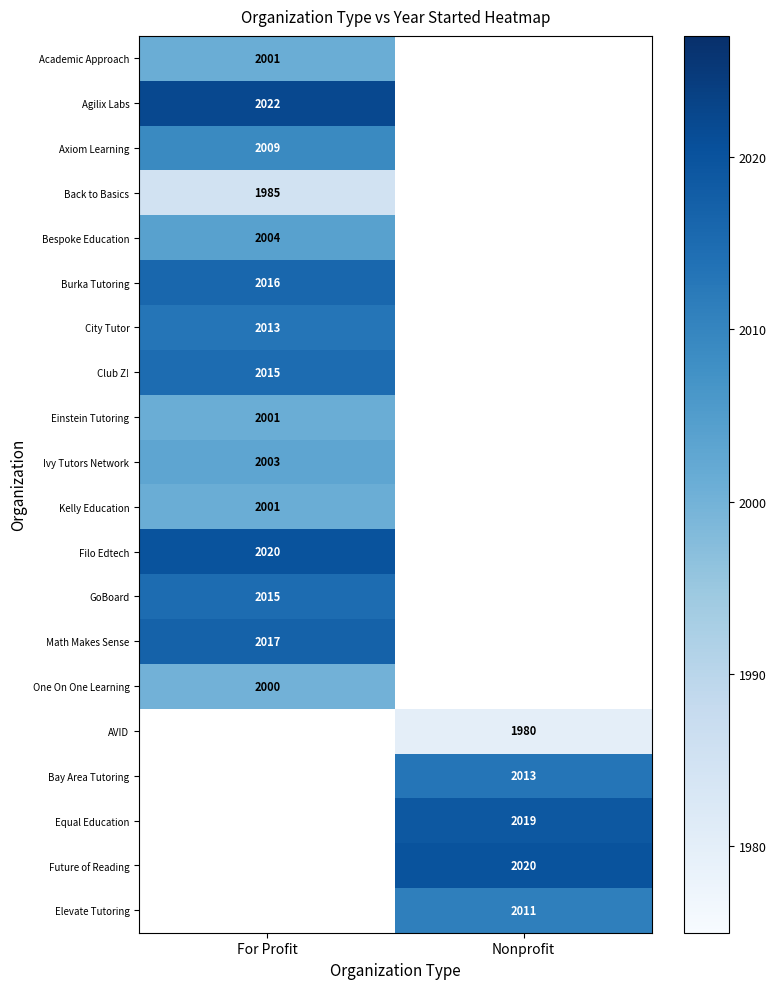

How many distinct data groups are displayed?

20